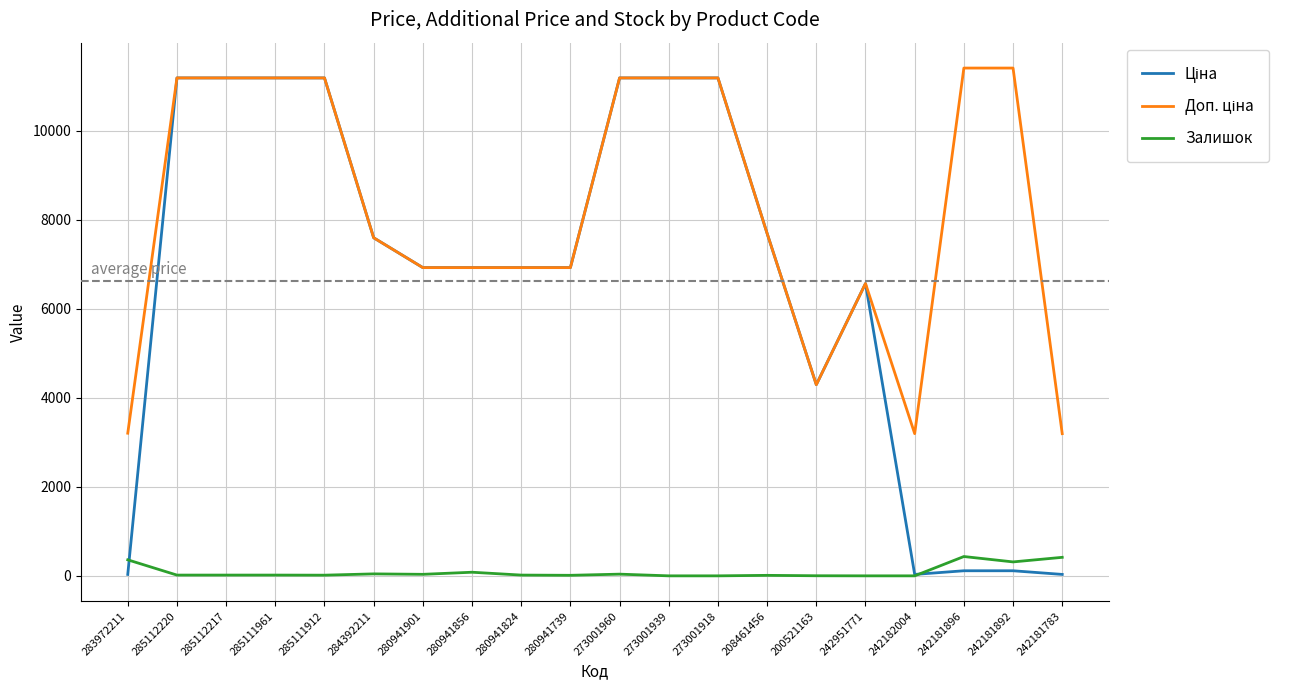

What is the maximum value shown in the chart?

11410.0